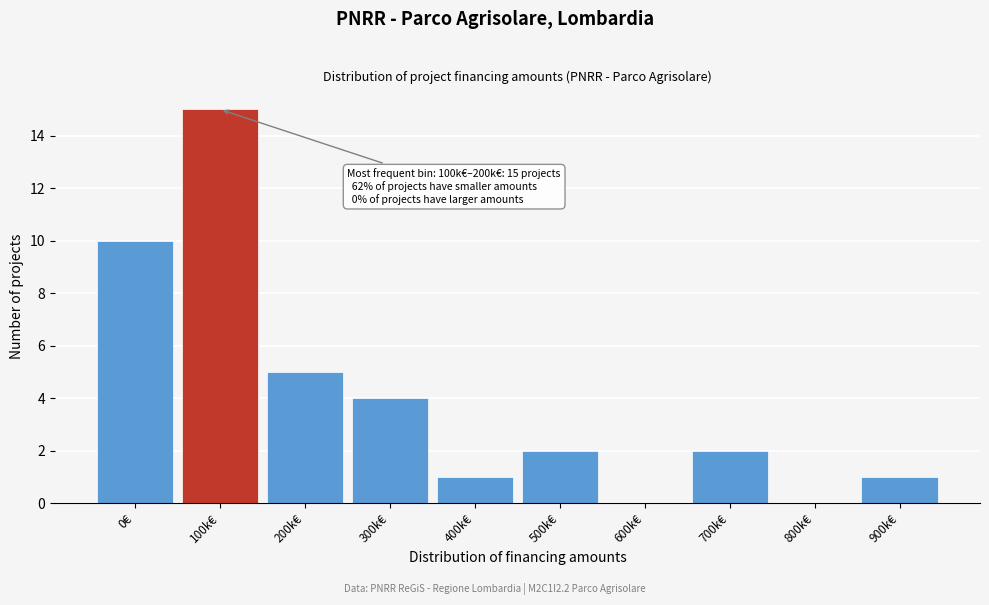

Reading left to right, extract all data points from this chart.

0€=10	100k€=15	200k€=5	300k€=4	400k€=1	500k€=2	600k€=0	700k€=2	800k€=0	900k€=1